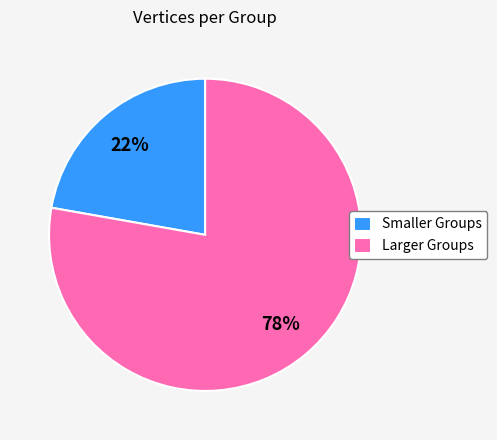

Is the sum of Larger Groups and Smaller Groups greater than half?

Yes